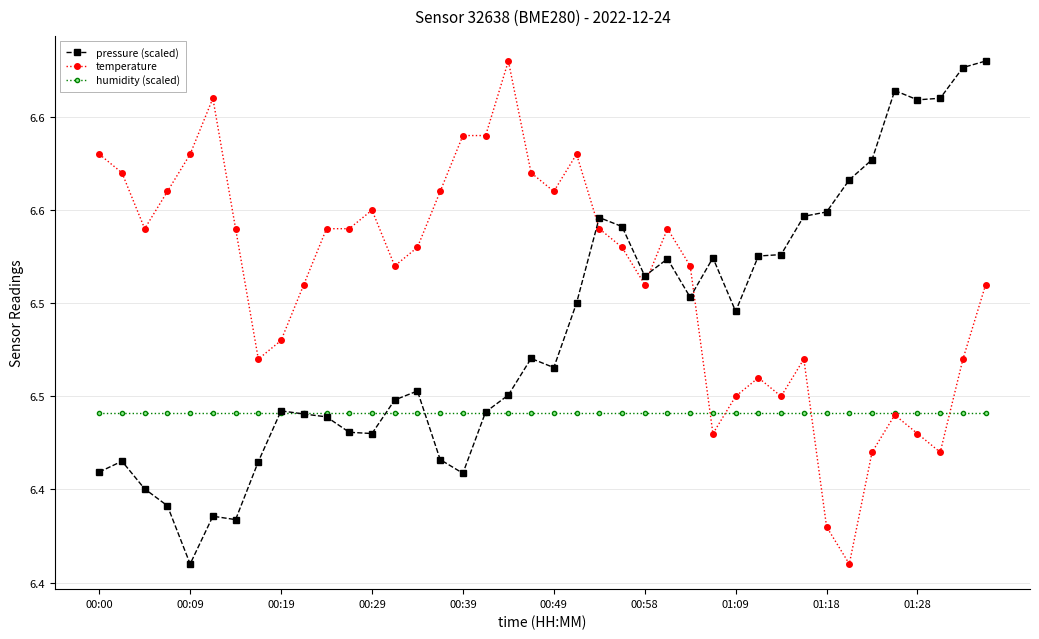

What is the smallest value displayed?

6.4